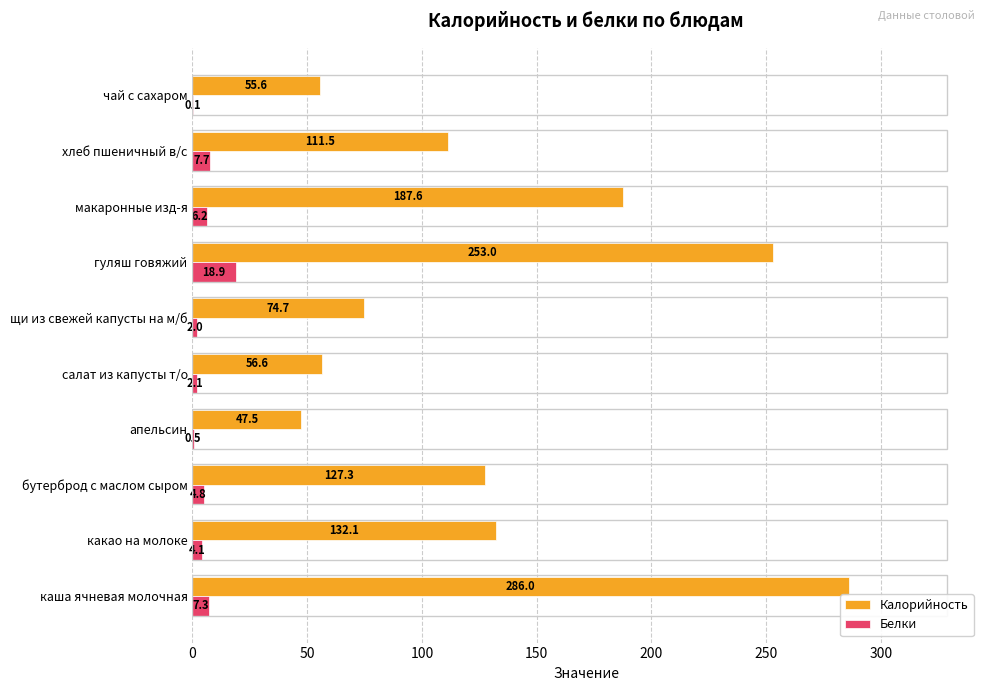

What is the sum of the Белки values at какао на молоке and хлеб пшеничный в/с?

11.8